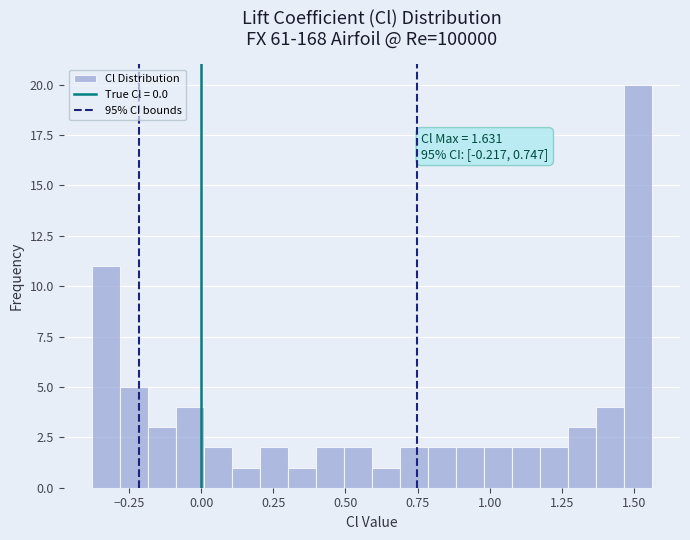

Around what value on the x-axis is the tallest bar? Give the approximate position of its centre, as read against the axis.

1.50